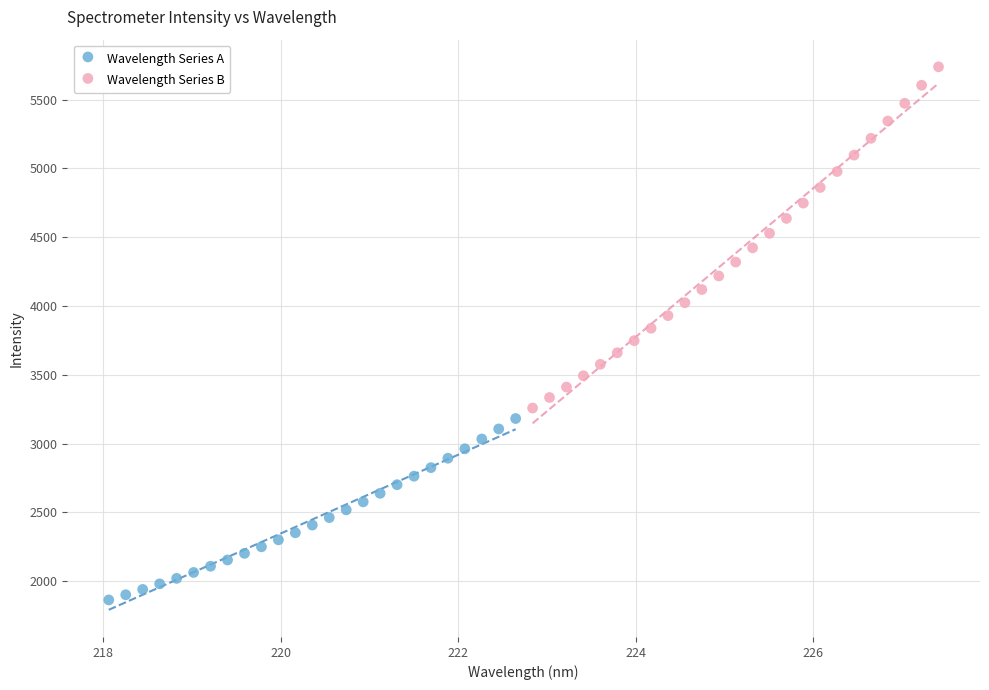

Which series contains the highest Y value?

Wavelength Series B